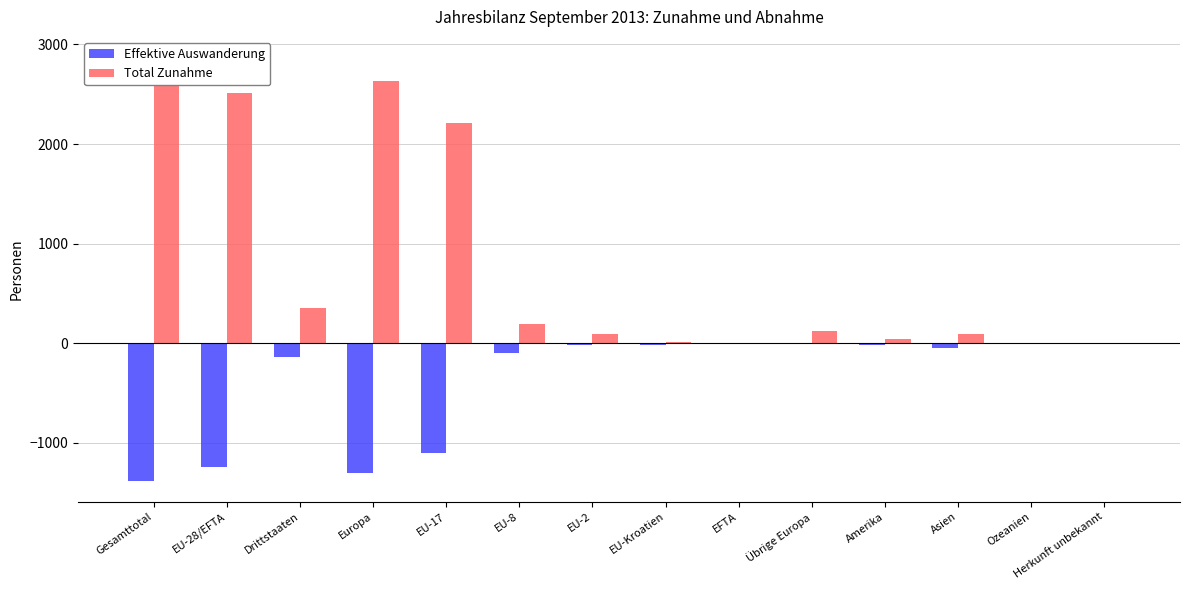

What is the minimum value shown in the chart?

-1379